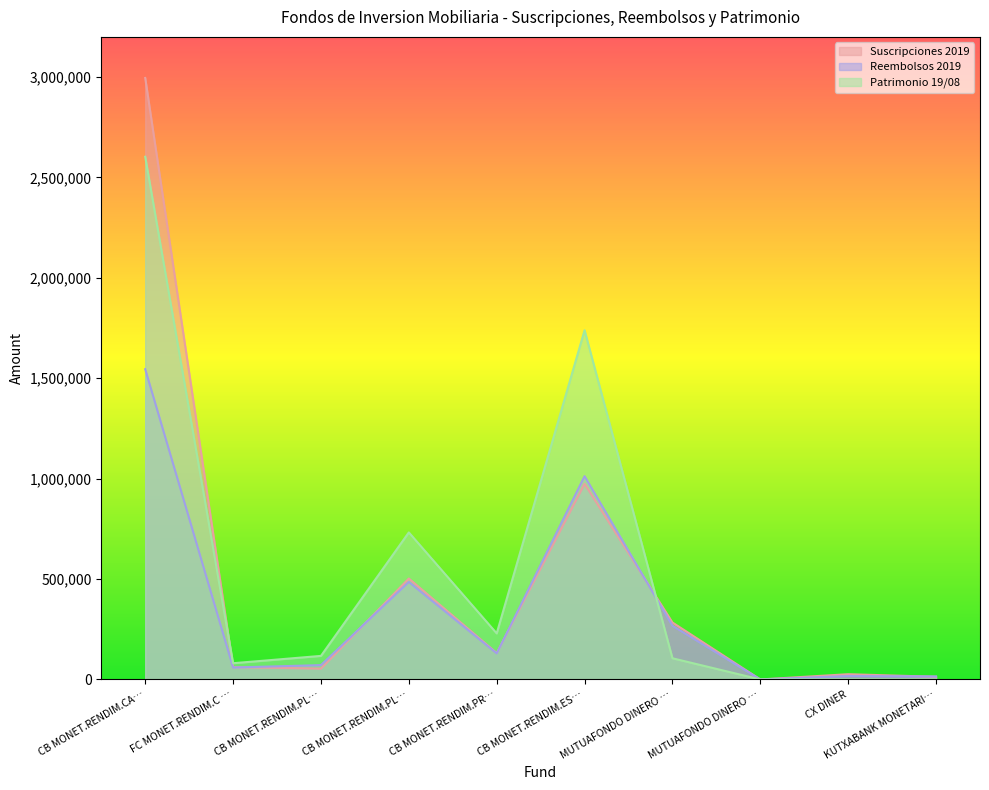

Which category has the lowest value across all series?

CX DINER